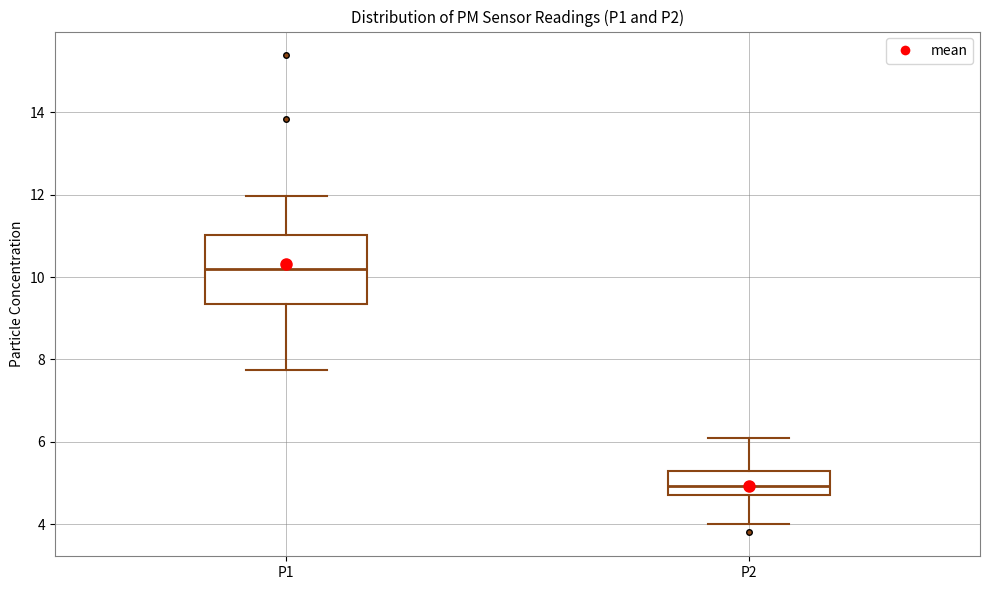

Which box has the highest median line?

P1